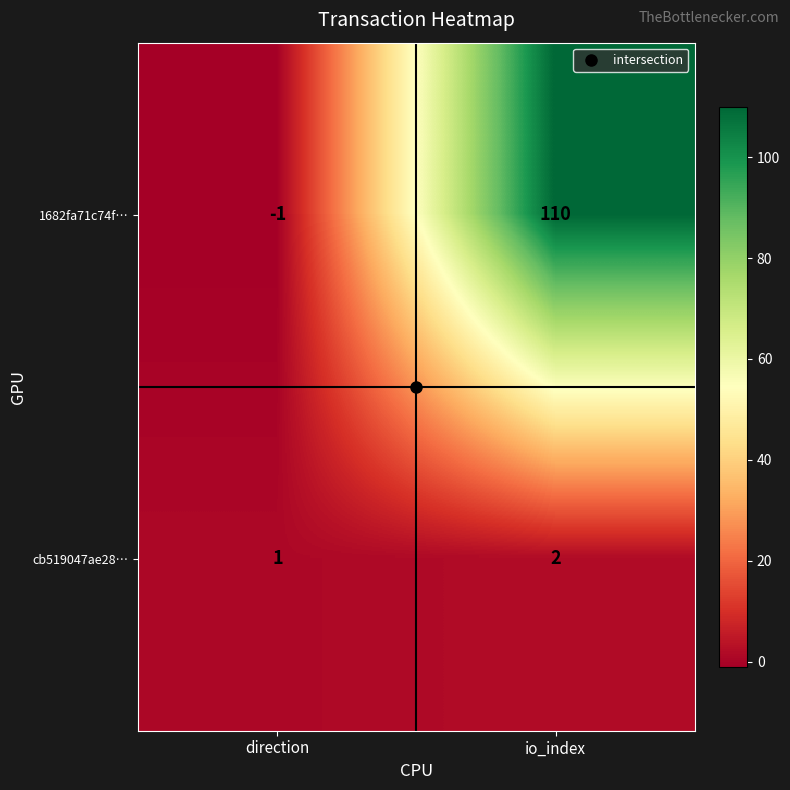

How many data points in 1682fa71c74f… are less than 110?

1